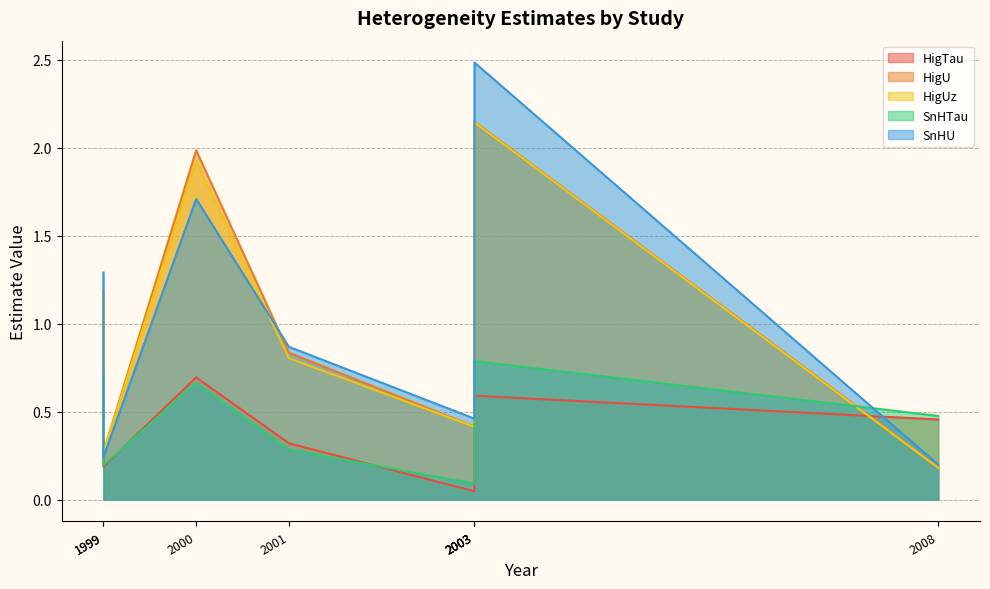

The HigUz series shows 0.2 at 2003. True or false?

False